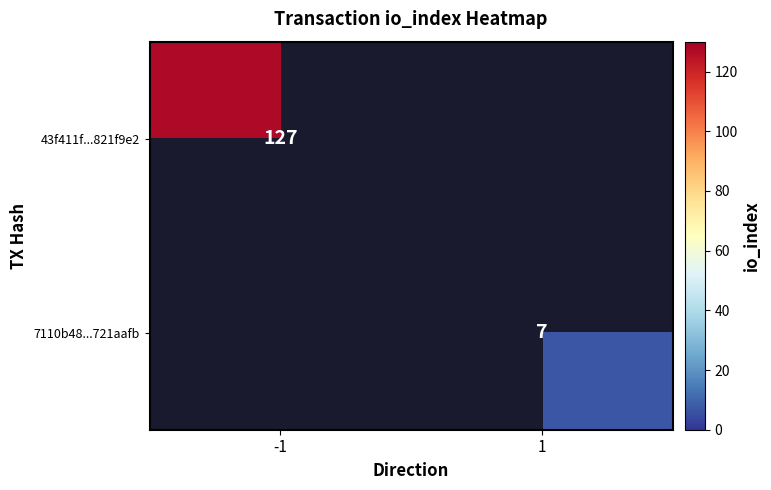

At which category does the chart reach its minimum across all series?

1